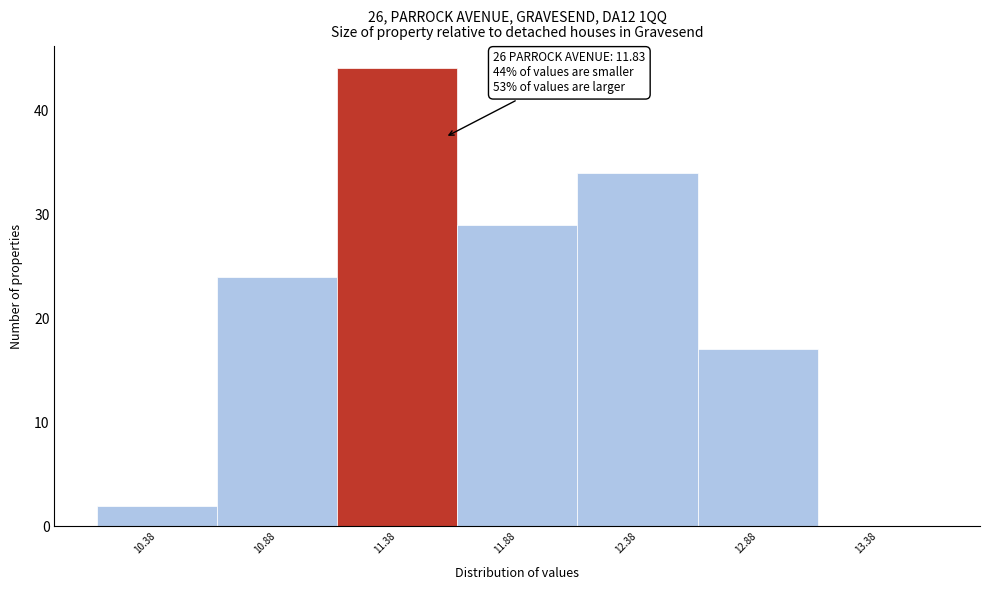

Reading left to right, extract all data points from this chart.

10.38=2	10.88=24	11.38=44	11.88=29	12.38=34	12.88=17	13.38=0